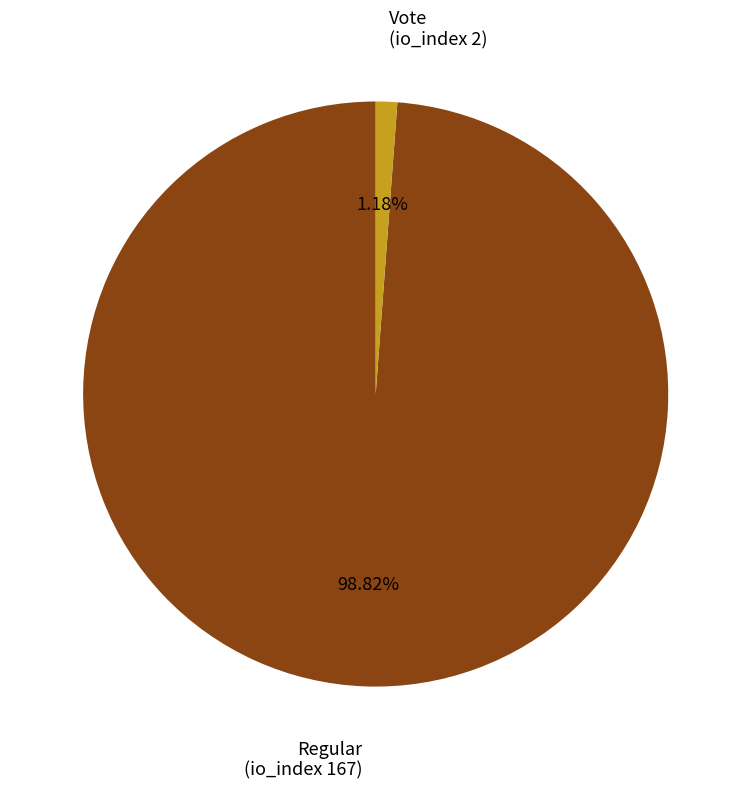

To the nearest percent, what portion does Regular (io_index 167) represent?

99%